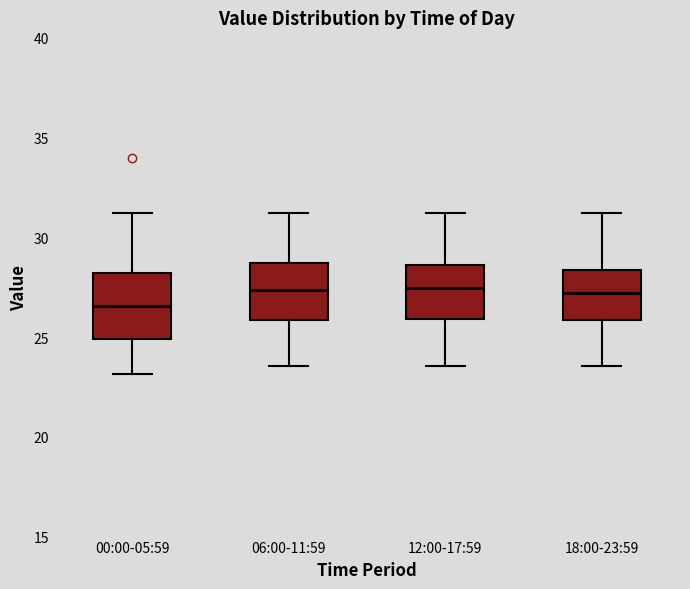

Reading left to right, transcribe this box plot: for each box, give where its median line is, the range the box spans, and where its two whiskers end, as read against the y-axis. The values are not printed on the chart, so give them approximately, as read against the axis.

00:00-05:59: median 26.5, box 25.0 to 28.0, whiskers 23.0 to 31.0
06:00-11:59: median 27.5, box 26.0 to 28.5, whiskers 23.5 to 31.0
12:00-17:59: median 27.5, box 26.0 to 28.5, whiskers 23.5 to 31.0
18:00-23:59: median 27.0, box 26.0 to 28.5, whiskers 23.5 to 31.0